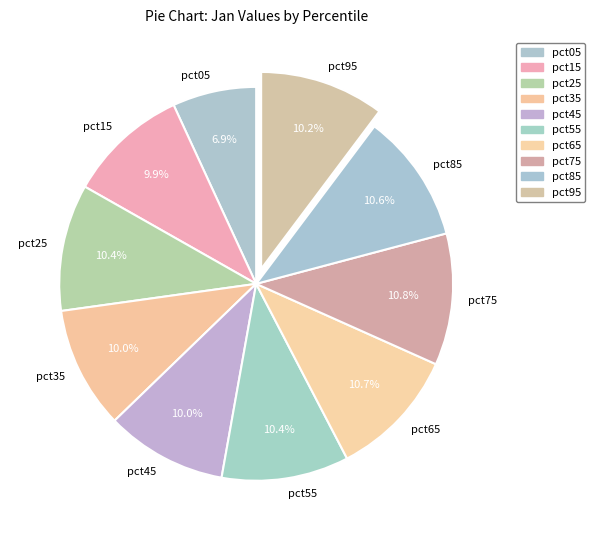

Does pct05 represent more than half of the total?

No